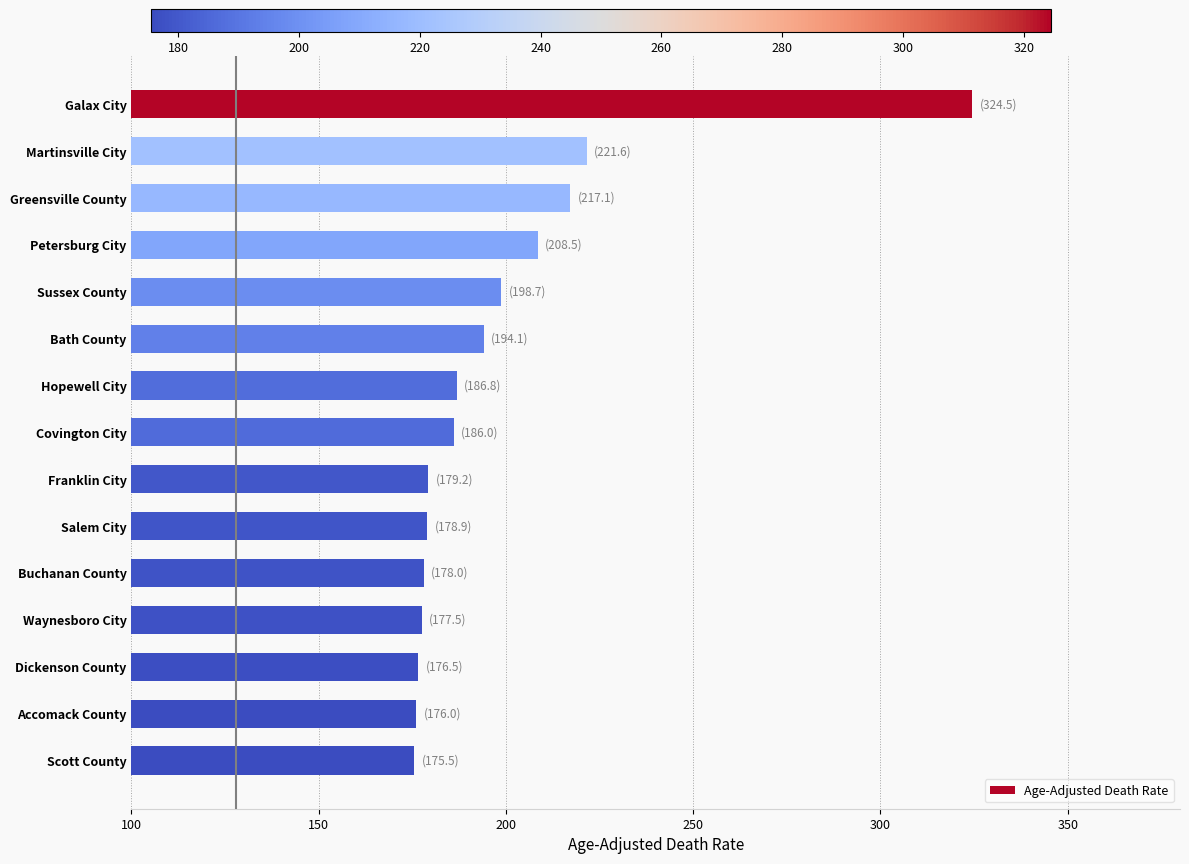

What value does the data have at Salem City?

178.9